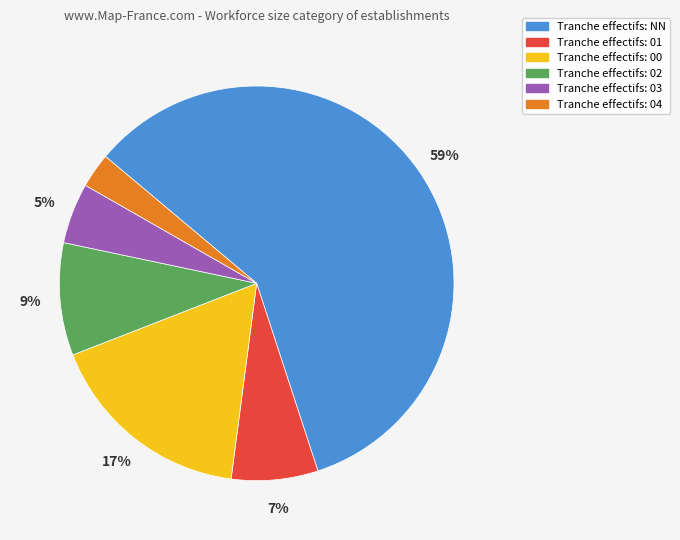

Is there a majority slice in this chart?

Yes